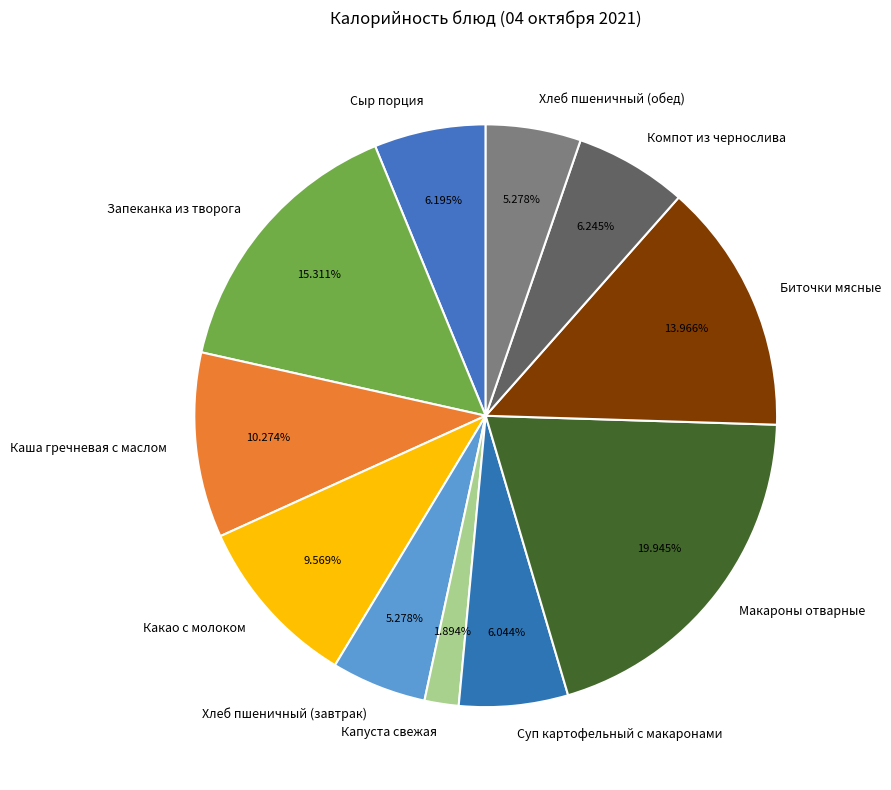

Which slice is the smallest?

Капуста свежая